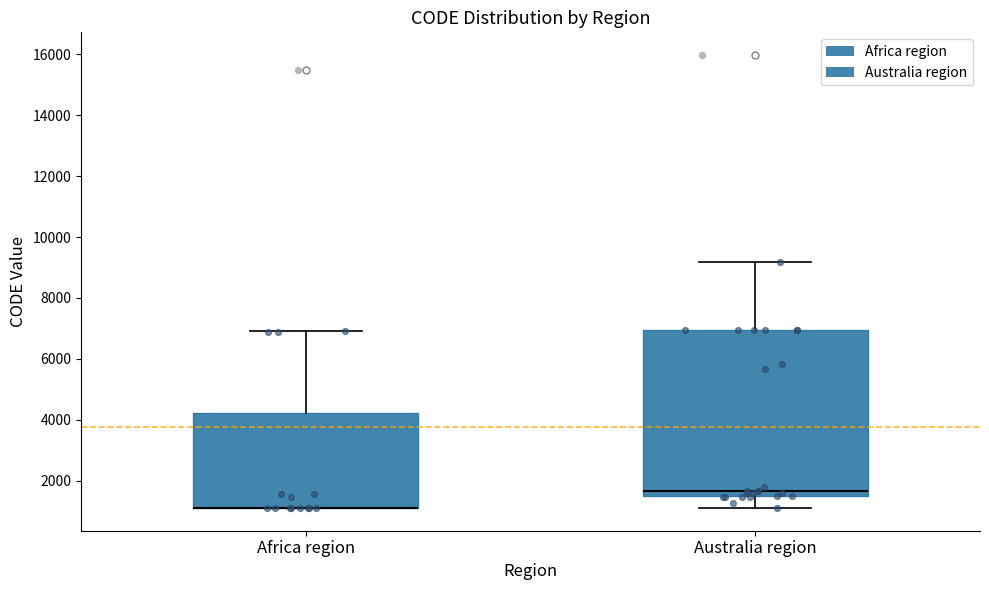

Reading left to right, transcribe this box plot: for each box, give where its median line is, the range the box spans, and where its two whiskers end, as read against the y-axis. The values are not printed on the chart, so give them approximately, as read against the axis.

Africa region: median 1200 (drawn on the box's lower edge), box 1200 to 4200, whiskers 1200 to 7000
Australia region: median 1600 (just above the box's lower edge), box 1600 to 7000, whiskers 1200 to 9200